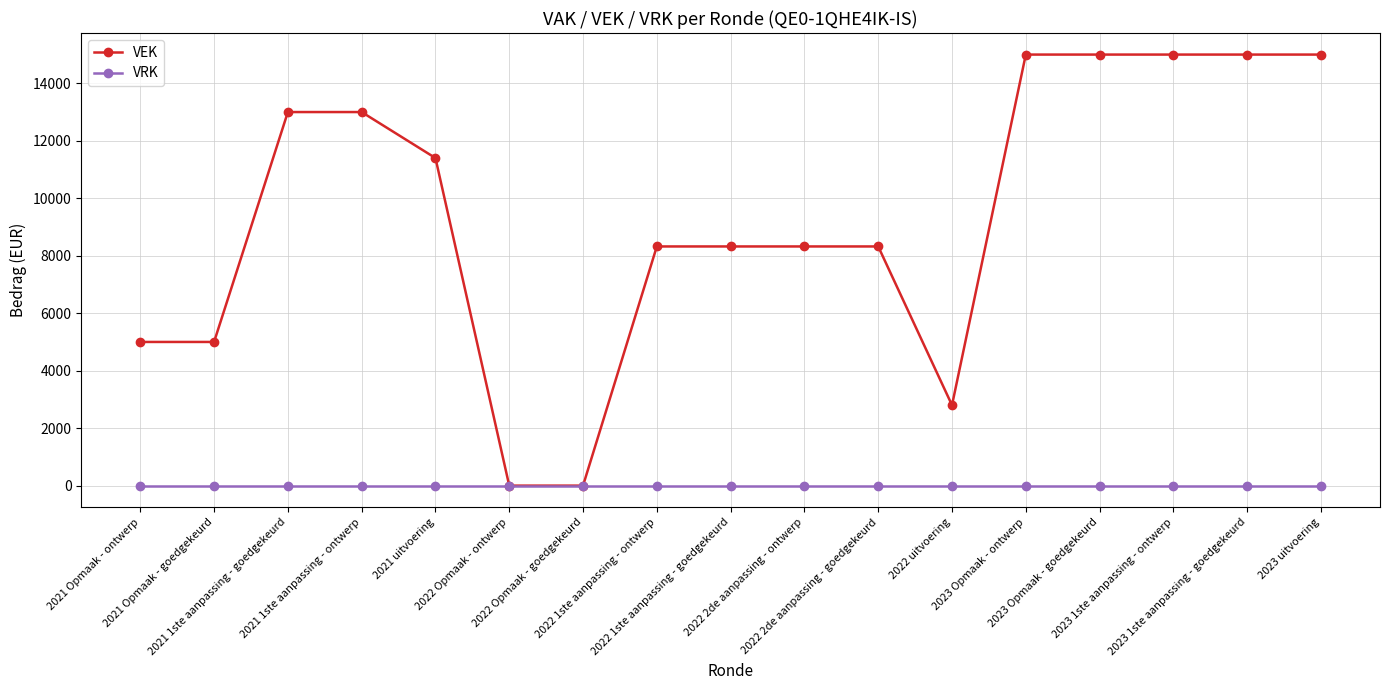

Which series has the largest total across all categories?

VEK